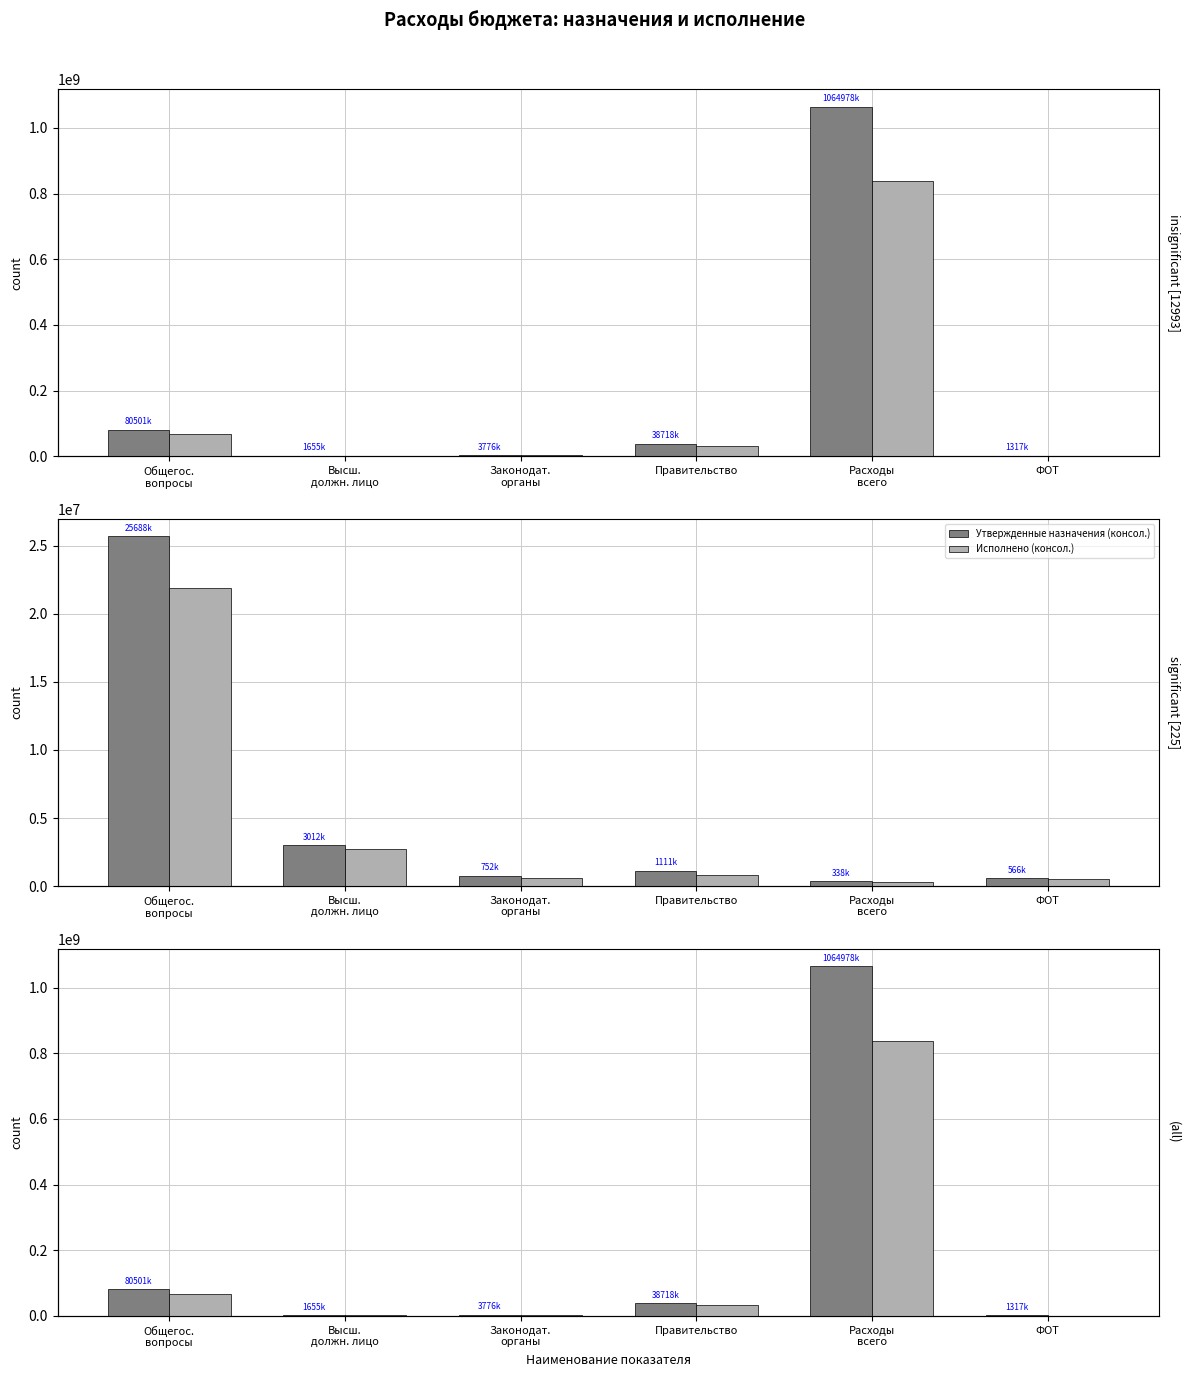

How many groups of bars are there?

6